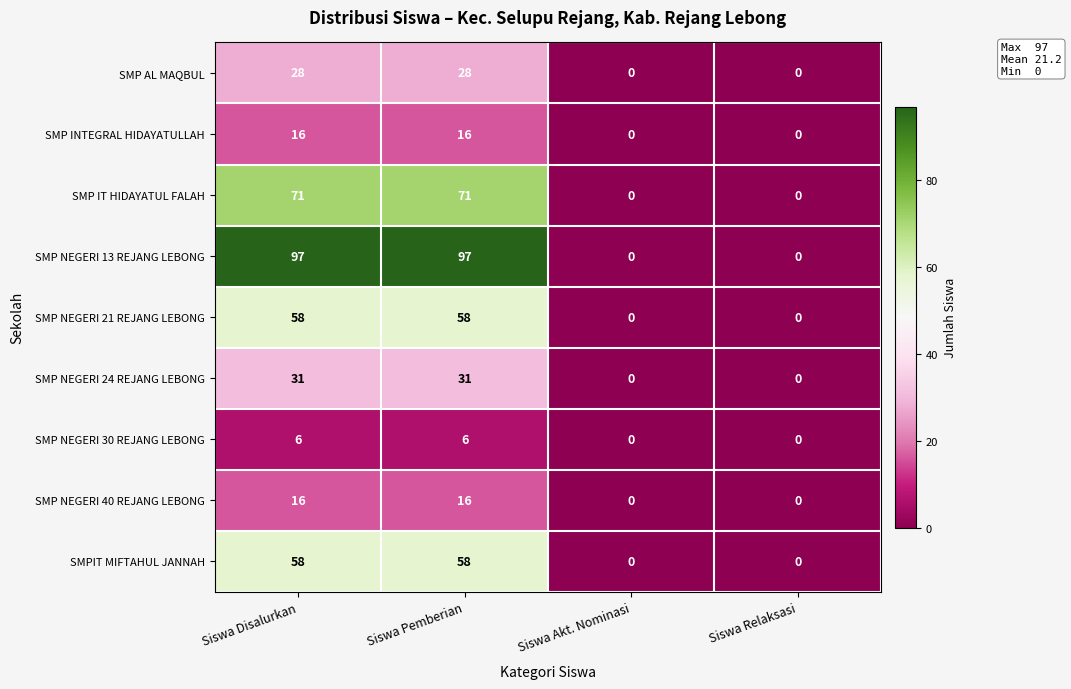

What is the difference between the second highest and second lowest values in the SMP NEGERI 40 REJANG LEBONG series?

16